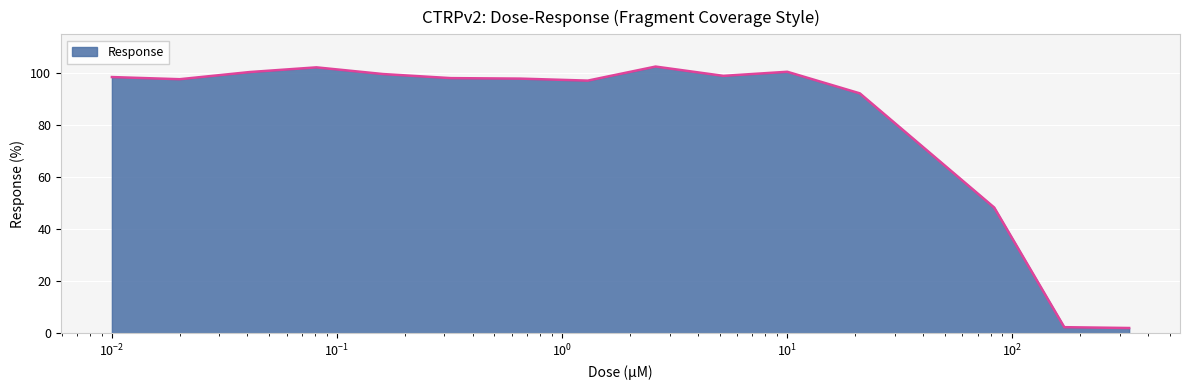

What is the difference between the maximum and minimum values?

100.5